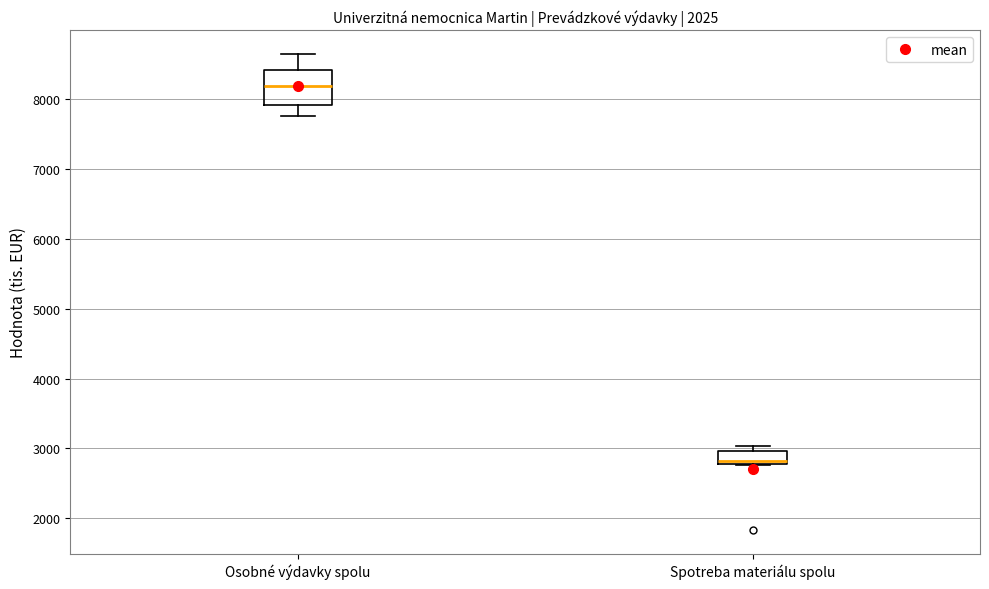

Reading left to right, read every box against the y-axis: the position of its median line, the range the box covers, and the ends of its whiskers. The values are not printed on the chart, so give them approximately, as read against the axis.

Osobné výdavky spolu: median 8200, box 7900 to 8400, whiskers 7700 to 8600
Spotreba materiálu spolu: median 2800 (just above the box's lower edge), box 2800 to 3000, whiskers 2800 to 3000 (just above the box's upper edge)